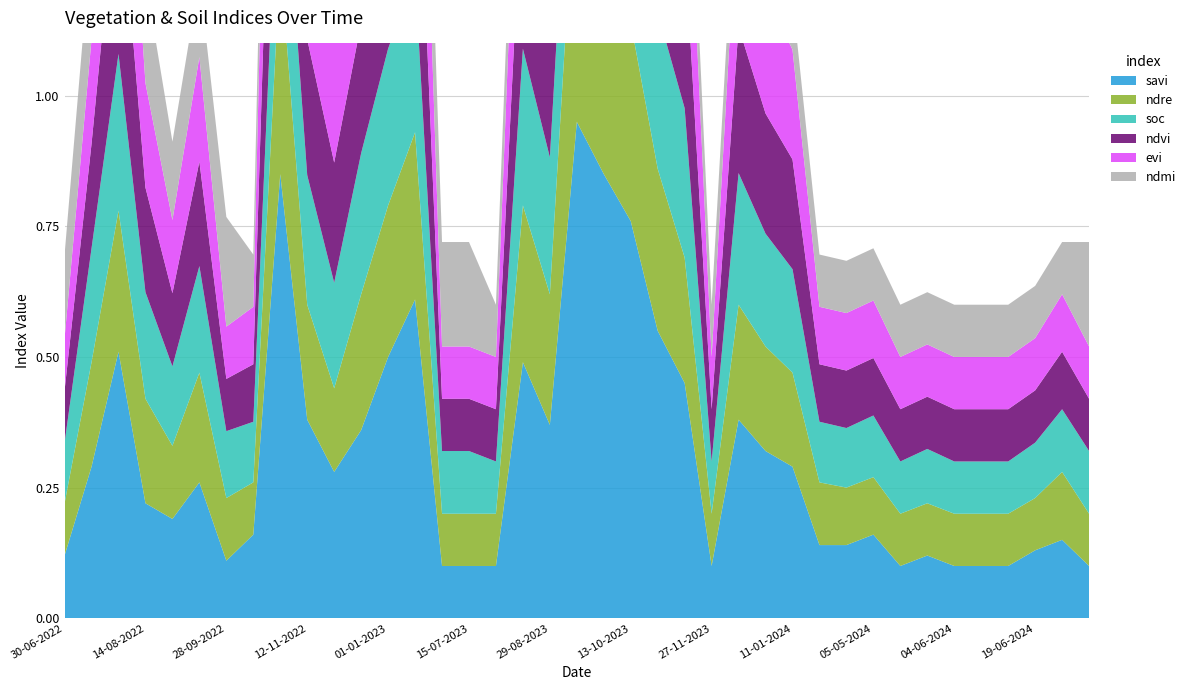

Reading left to right, extract all data points from this chart.

savi: 0.1	0.3	0.5	0.2	0.2	0.3	0.1	0.2	0.8	0.4	0.3	0.4	0.5	0.6	0.1	0.1	0.1	0.5	0.4	0.9	0.8	0.8	0.6	0.5	0.1	0.4	0.3	0.3	0.1	0.1	0.2	0.1	0.1	0.1	0.1	0.1	0.1	0.1	0.1
ndre: 0.1	0.2	0.3	0.2	0.1	0.2	0.1	0.1	0.4	0.2	0.2	0.3	0.3	0.3	0.1	0.1	0.1	0.3	0.2	0.5	0.5	0.4	0.3	0.2	0.1	0.2	0.2	0.2	0.1	0.1	0.1	0.1	0.1	0.1	0.1	0.1	0.1	0.1	0.1
soc: 0.1	0.2	0.3	0.2	0.2	0.2	0.1	0.1	0.3	0.2	0.2	0.3	0.3	0.3	0.1	0.1	0.1	0.3	0.3	0.3	0.3	0.3	0.3	0.3	0.1	0.3	0.2	0.2	0.1	0.1	0.1	0.1	0.1	0.1	0.1	0.1	0.1	0.1	0.1
ndvi: 0.1	0.2	0.4	0.2	0.1	0.2	0.1	0.1	0.6	0.3	0.2	0.2	0.4	0.4	0.1	0.1	0.1	0.3	0.3	0.7	0.6	0.5	0.4	0.3	0.1	0.3	0.2	0.2	0.1	0.1	0.1	0.1	0.1	0.1	0.1	0.1	0.1	0.1	0.1
evi: 0.1	0.2	0.4	0.2	0.1	0.2	0.1	0.1	0.6	0.3	0.2	0.2	0.4	0.4	0.1	0.1	0.1	0.3	0.3	0.7	0.6	0.5	0.4	0.3	0.1	0.3	0.2	0.2	0.1	0.1	0.1	0.1	0.1	0.1	0.1	0.1	0.1	0.1	0.1
ndmi: 0.2	0.2	0.2	0.2	0.1	0.1	0.2	0.1	0.3	0.1	0.1	0.2	0.1	0.2	0.2	0.2	0.1	0.1	0.2	0.3	0.3	0.2	0.1	0.1	0.1	0.1	0.1	0.1	0.1	0.1	0.1	0.1	0.1	0.1	0.1	0.1	0.1	0.1	0.2